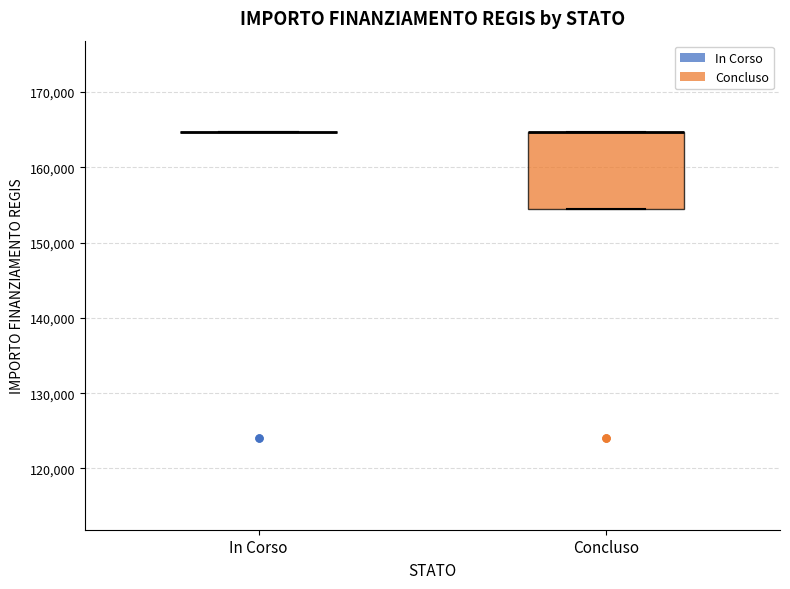

Reading left to right, transcribe this box plot: for each box, give where its median line is, the range the box spans, and where its two whiskers end, as read against the y-axis. The values are not printed on the chart, so give them approximately, as read against the axis.

In Corso: box collapsed to a line at 165000, whiskers 165000 to 165000
Concluso: median 165000 (drawn on the box's upper edge), box 154000 to 165000, whiskers 154000 to 165000